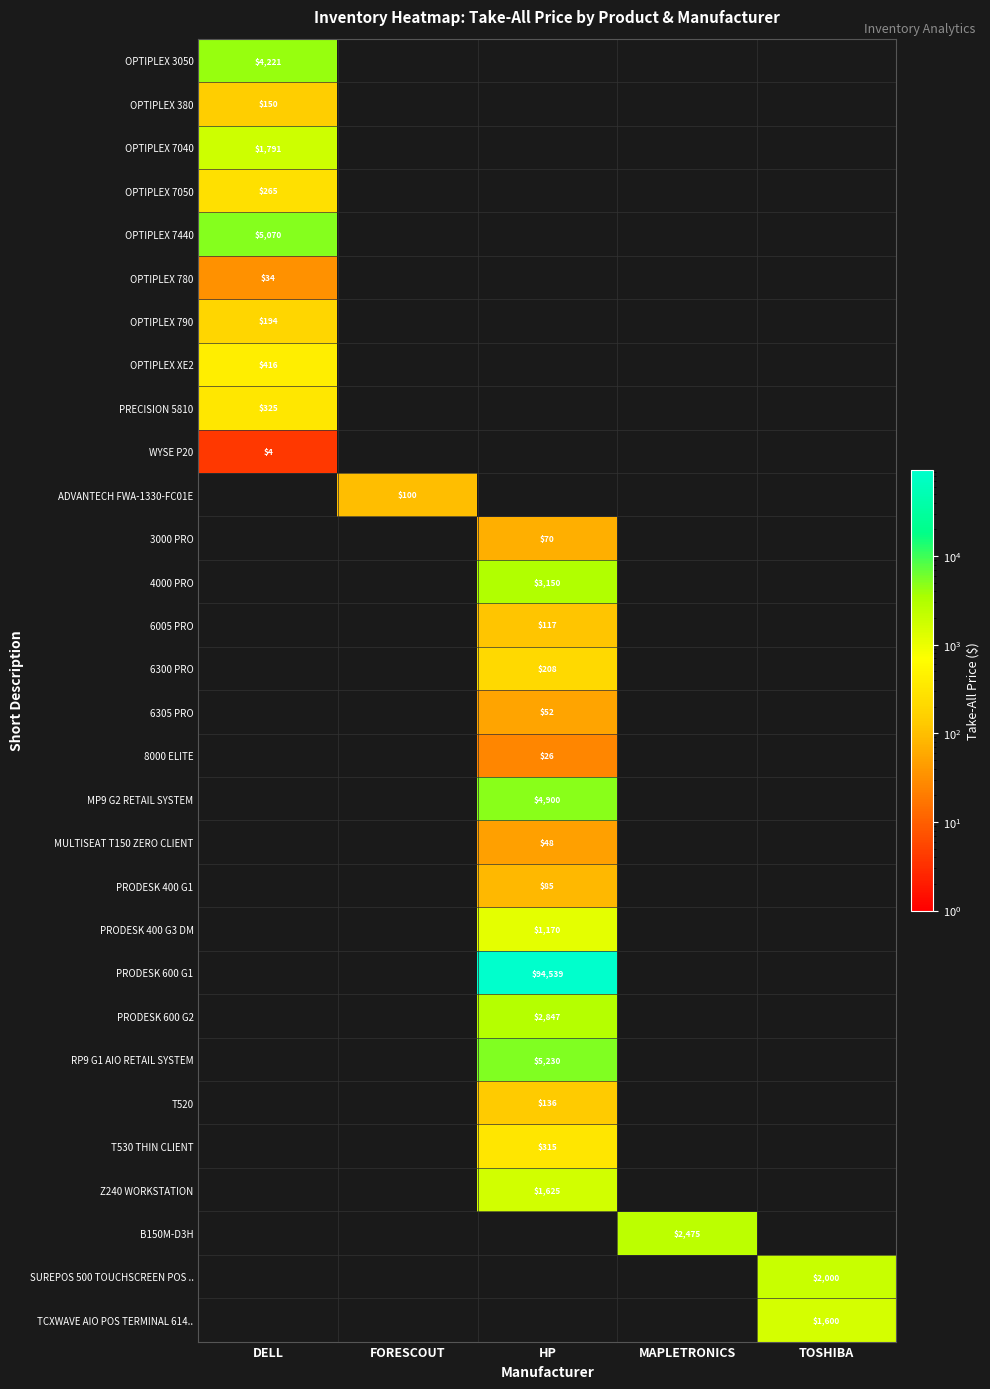

True or false: WYSE P20 has a value of 4 at DELL.

True